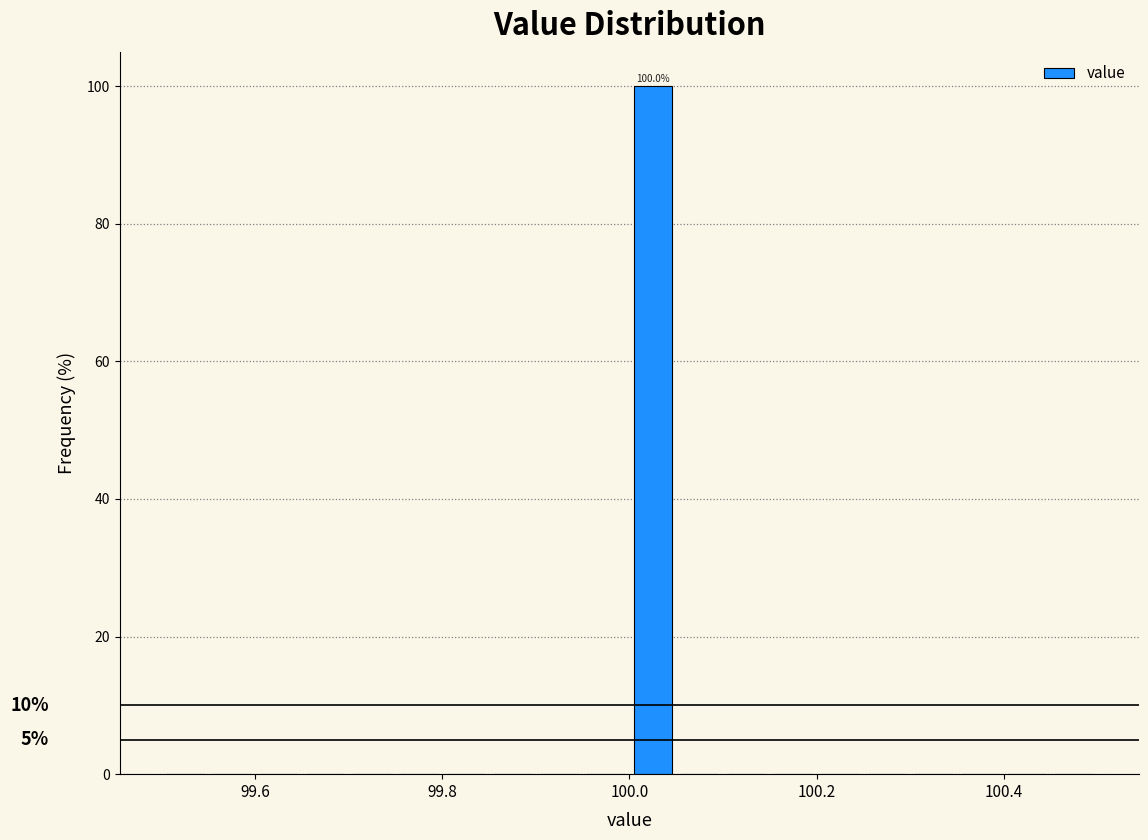

Around what value on the x-axis is the tallest bar? Give the approximate position of its centre, as read against the axis.

100.02